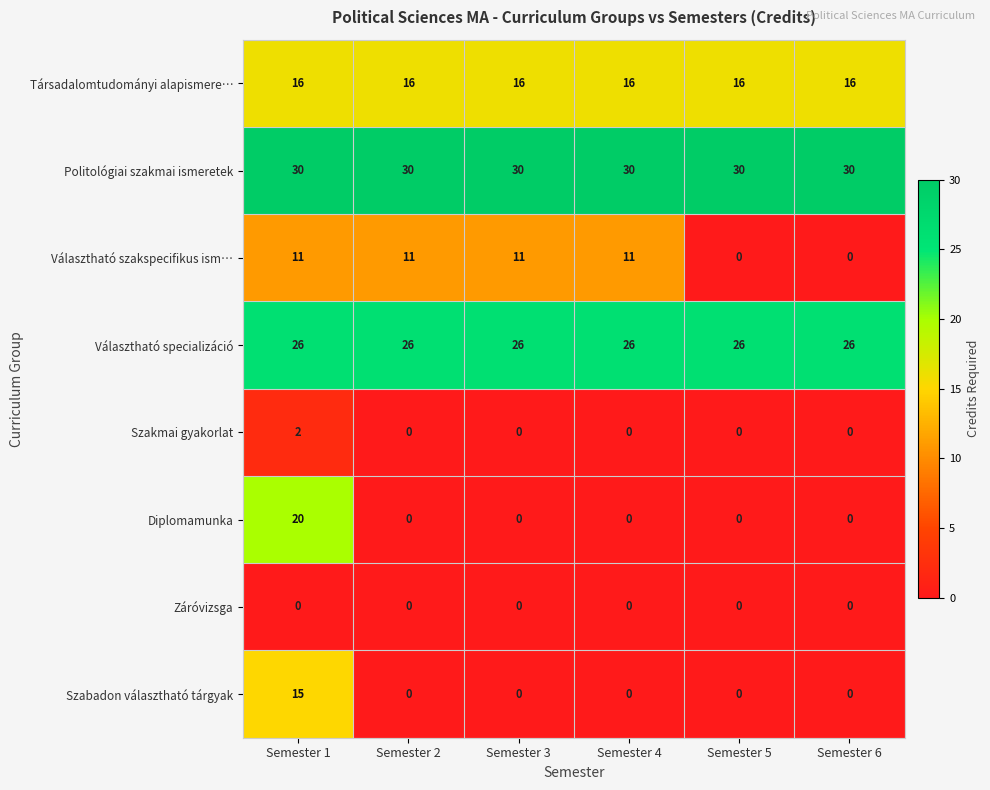

How many categories are shown in the chart?

6